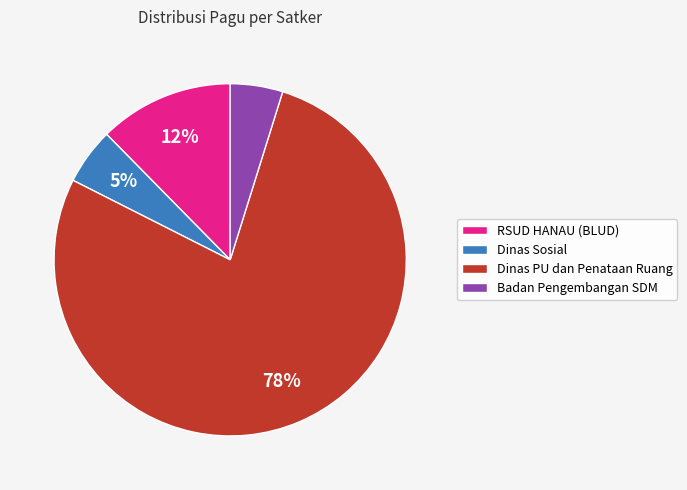

Between Dinas PU dan Penataan Ruang and RSUD HANAU (BLUD), which is larger?

Dinas PU dan Penataan Ruang